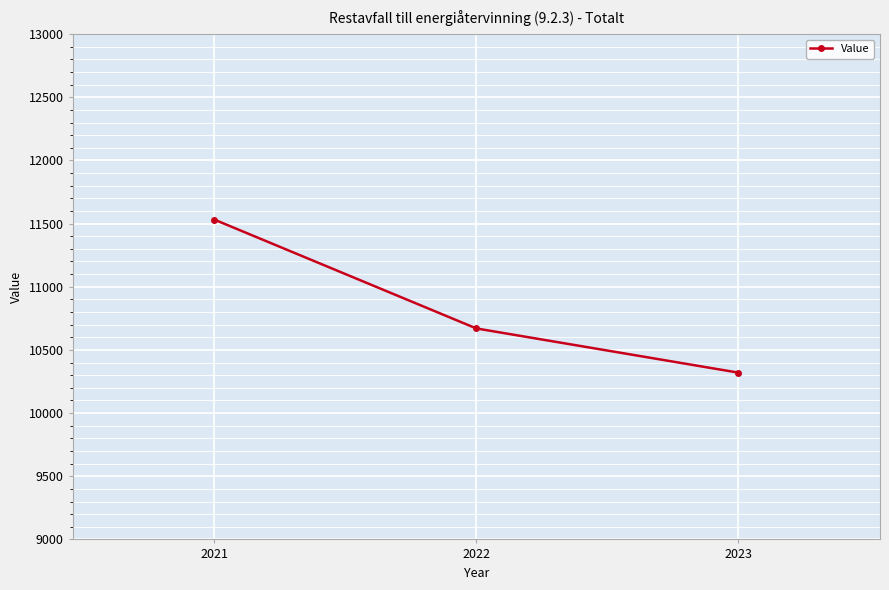

True or false: the data shows 2498 at 2021.

False